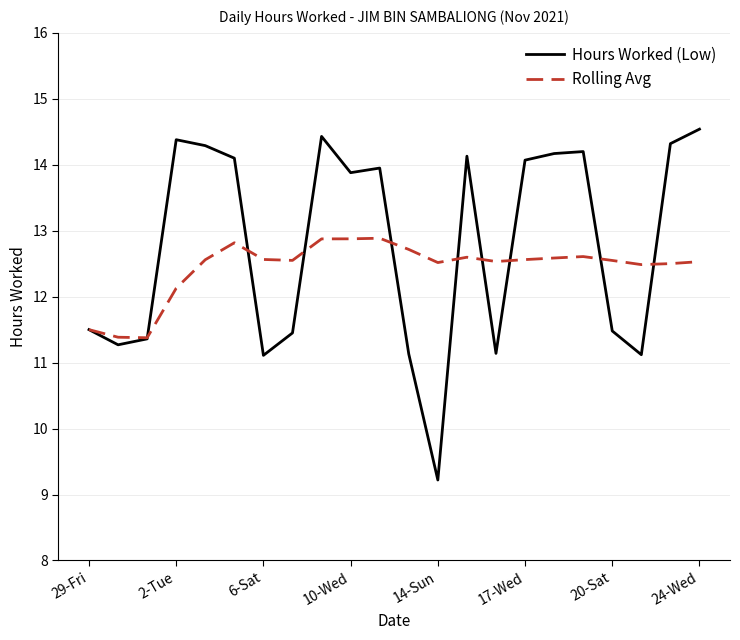

Which series has the largest total across all categories?

Hours Worked (Low)